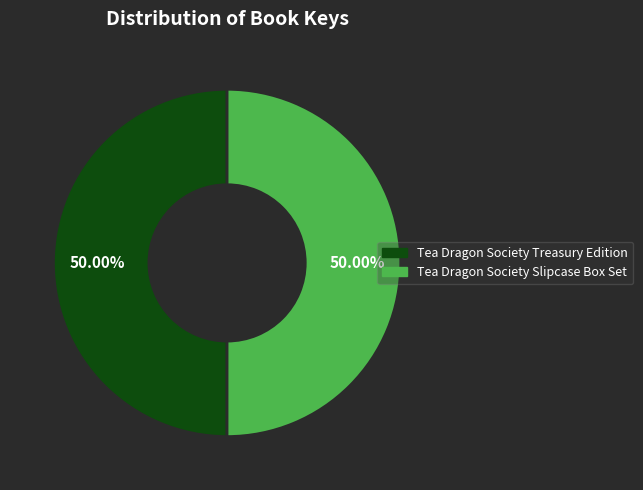

What percentage is NOT represented by Tea Dragon Society Treasury Edition?

50.0%